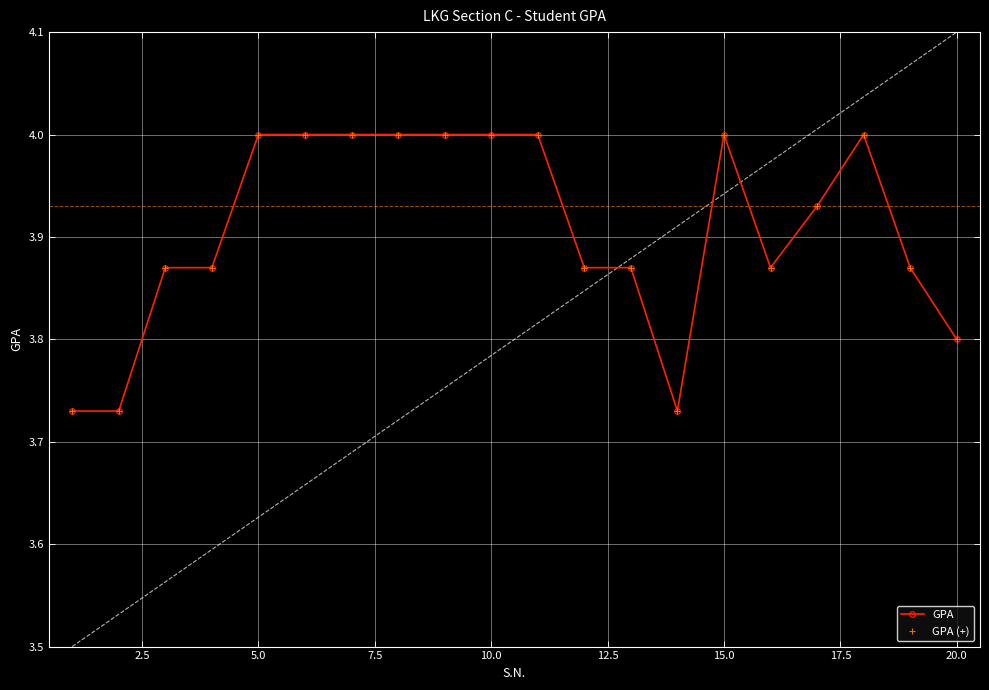

True or false: GPA (+) and GPA cross at least once.

False